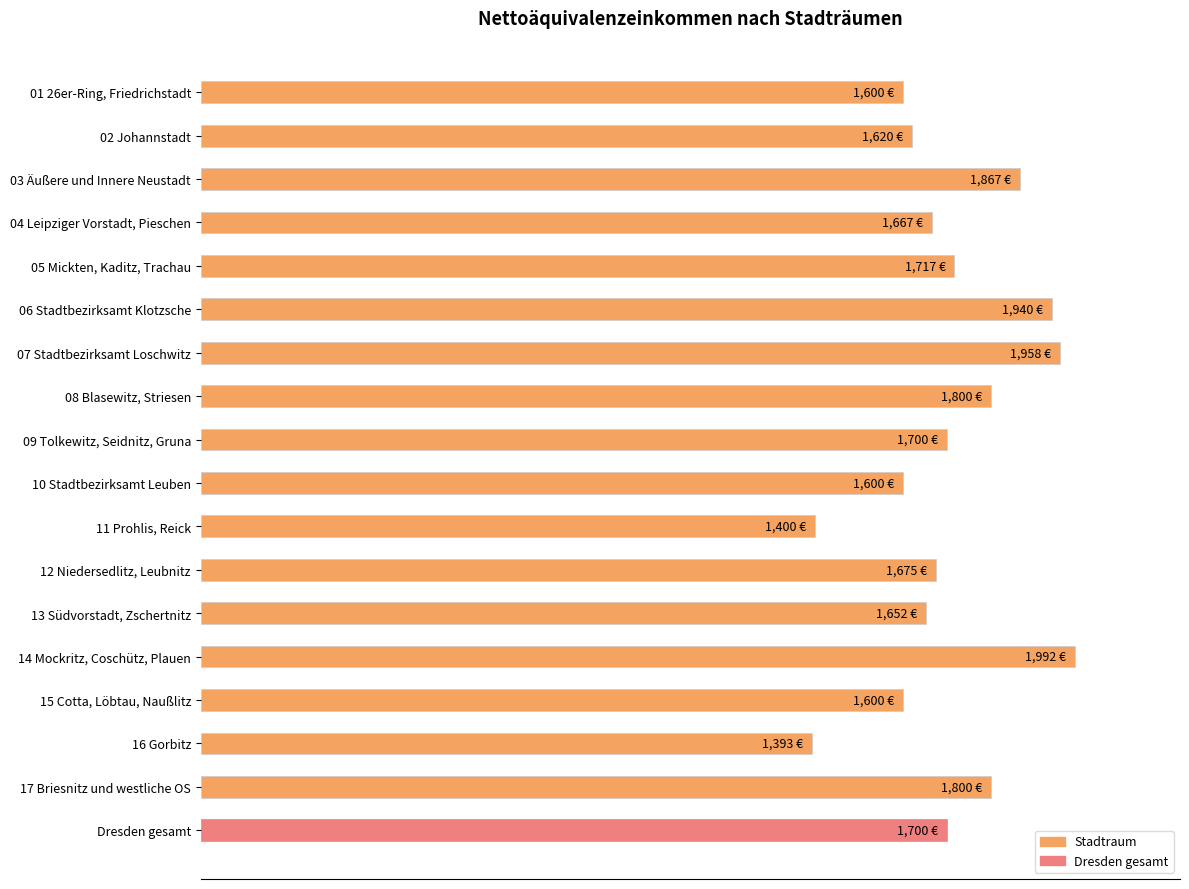

Does the chart contain any negative values?

No